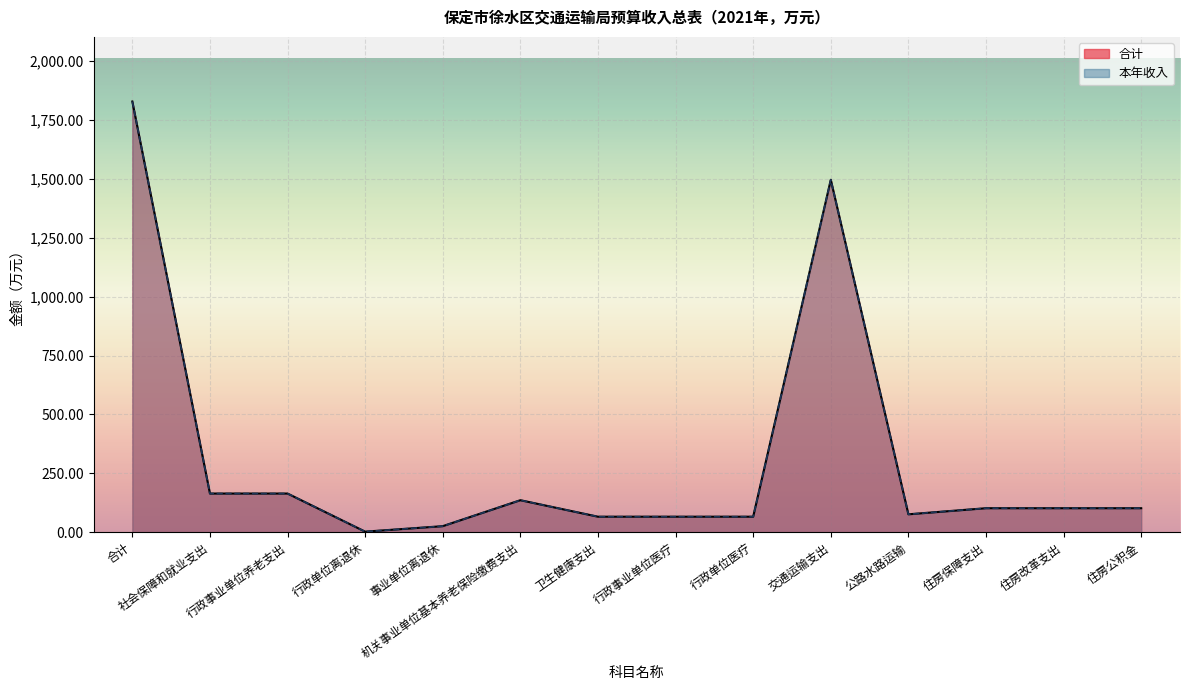

Reading left to right, extract all data points from this chart.

合计: 合计=1828.5	社会保障和就业支出=164.3	行政事业单位养老支出=164.3	行政单位离退休=2.5	事业单位离退休=25.8	机关事业单位基本养老保险缴费支出=136.0	卫生健康支出=66.0	行政事业单位医疗=66.0	行政单位医疗=66.0	交通运输支出=1496.2	公路水路运输=76.2	住房保障支出=102.0	住房改革支出=102.0	住房公积金=102.0
本年收入: 合计=1828.5	社会保障和就业支出=164.3	行政事业单位养老支出=164.3	行政单位离退休=2.5	事业单位离退休=25.8	机关事业单位基本养老保险缴费支出=136.0	卫生健康支出=66.0	行政事业单位医疗=66.0	行政单位医疗=66.0	交通运输支出=1496.2	公路水路运输=76.2	住房保障支出=102.0	住房改革支出=102.0	住房公积金=102.0